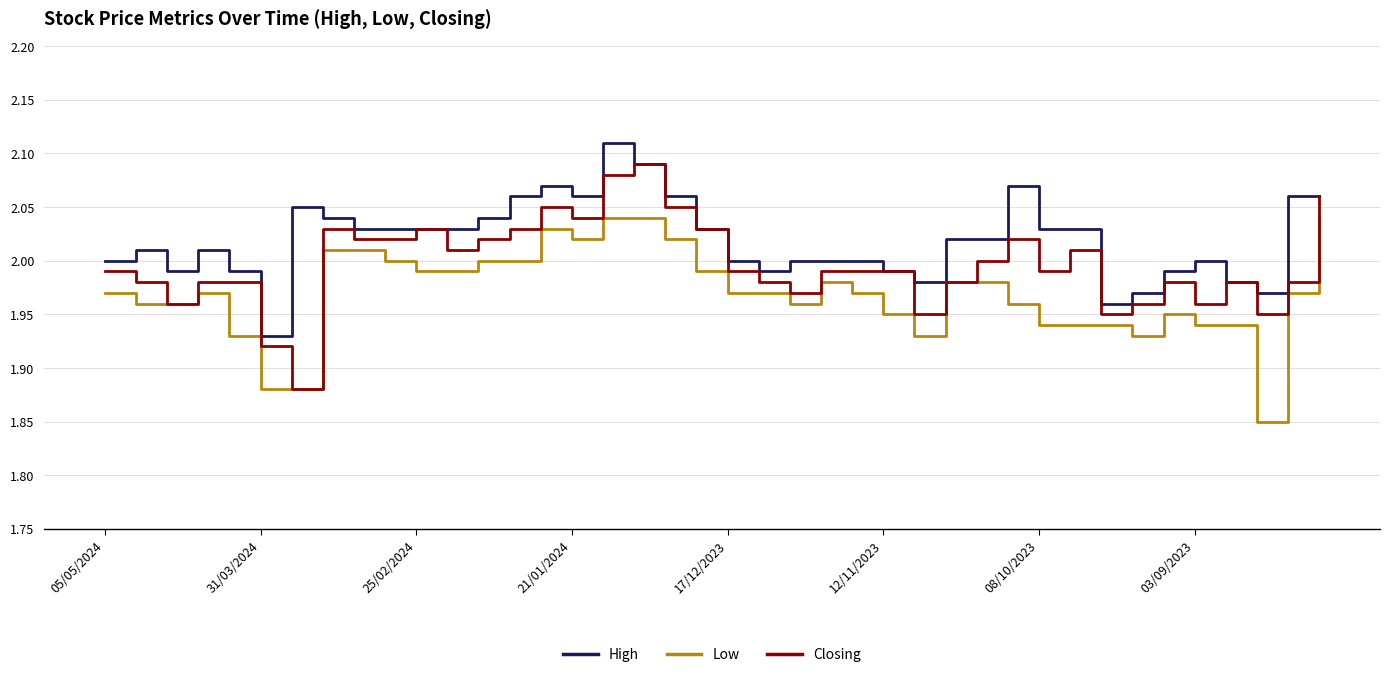

List the series in order of their overall mean, highest first.

High, Closing, Low